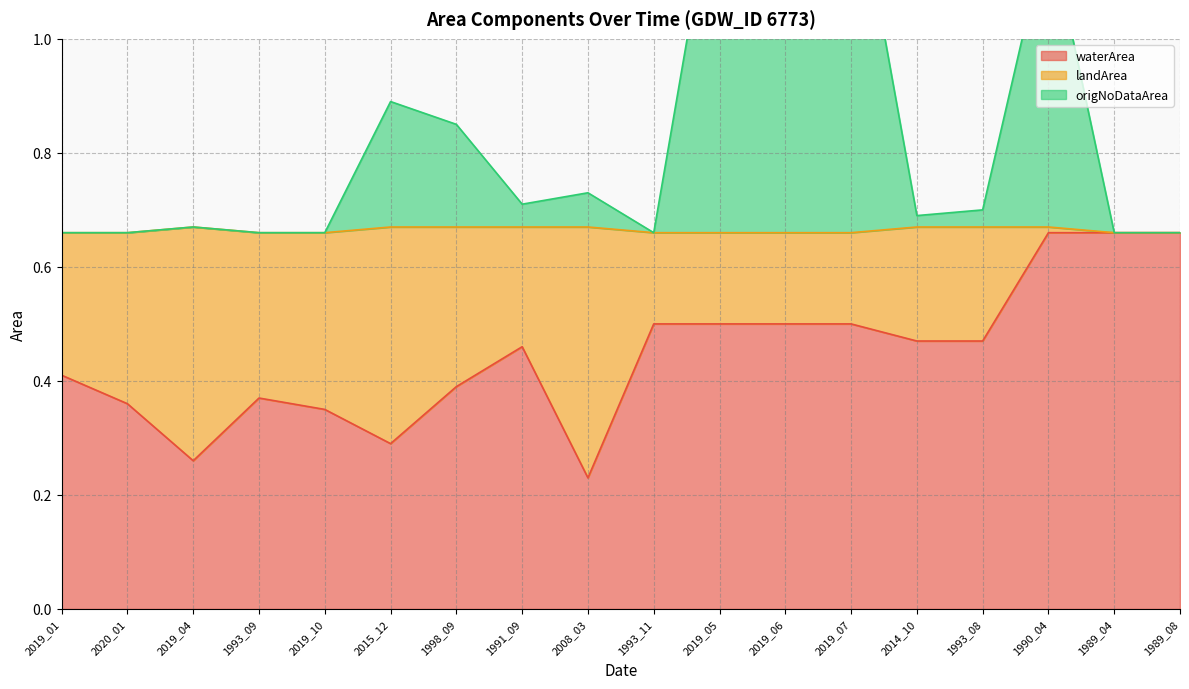

True or false: waterArea has a value of 0.4 at 2019_01.

True